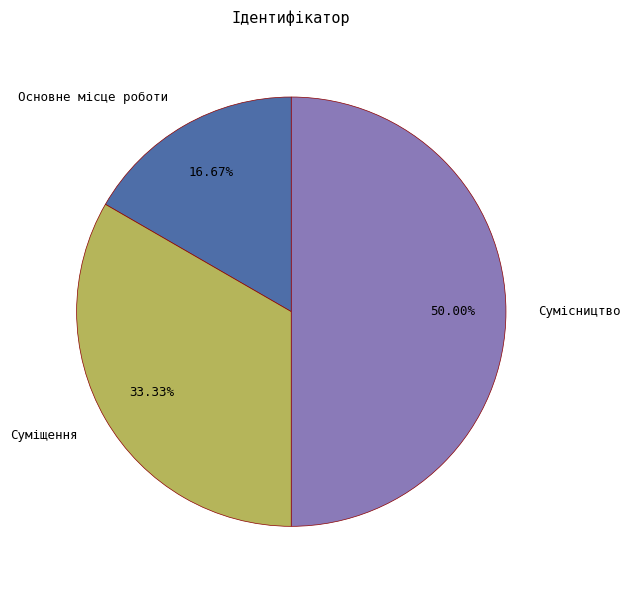

Count the number of slices in the pie.

3